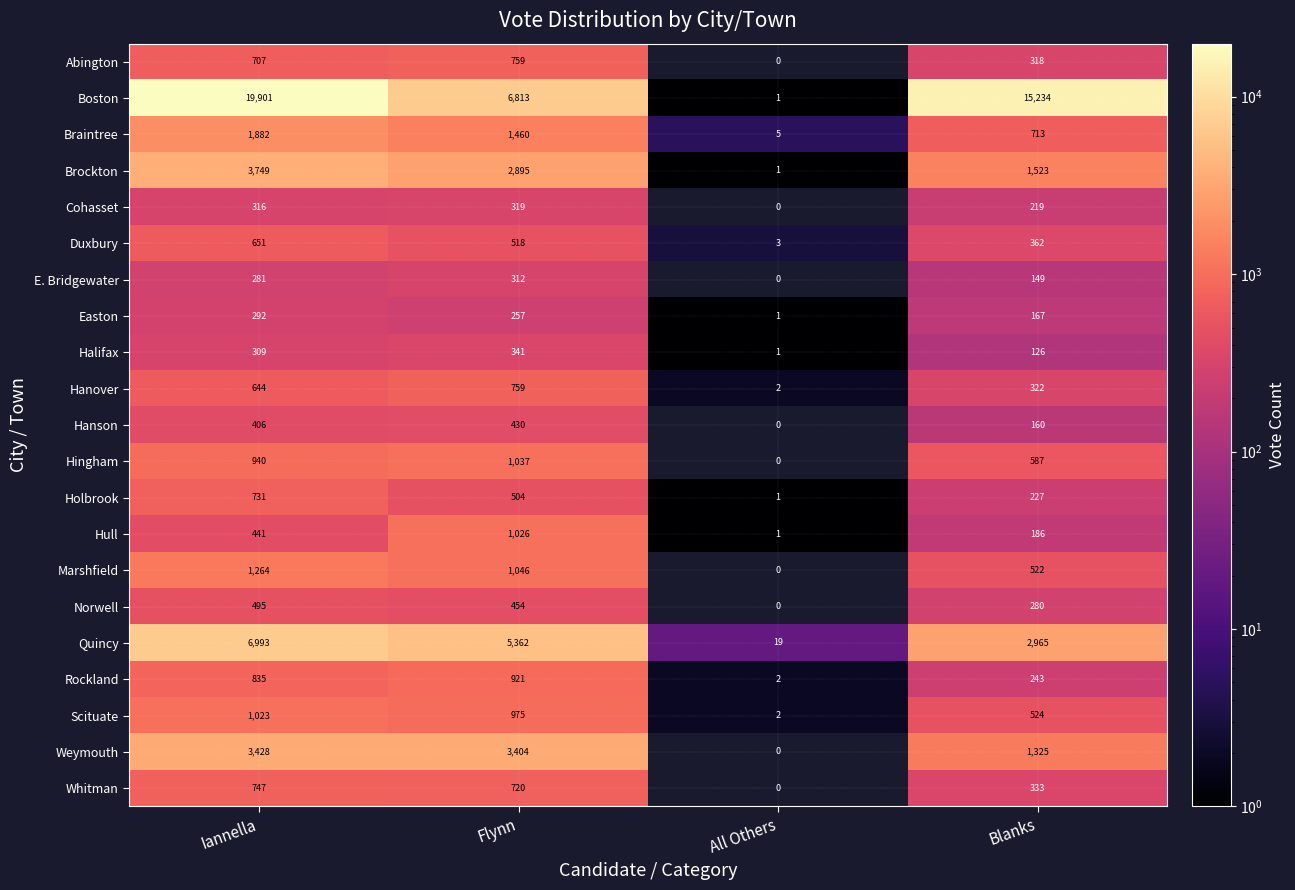

What is the average value of the Halifax series?

194